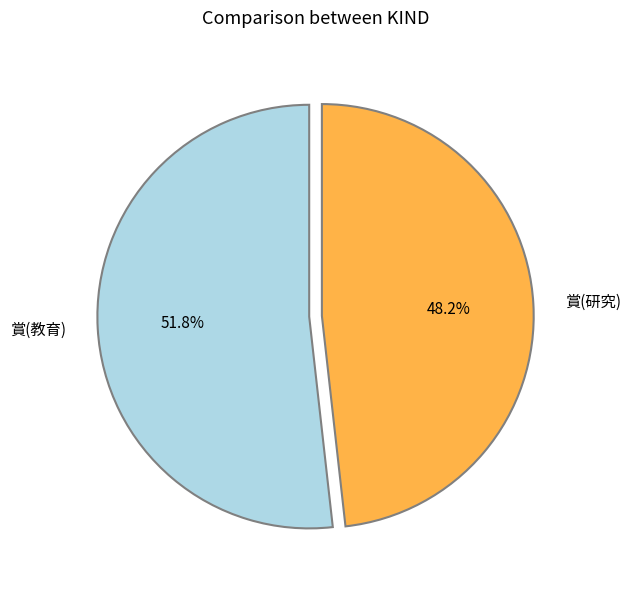

Which slice is the largest?

賞(教育)